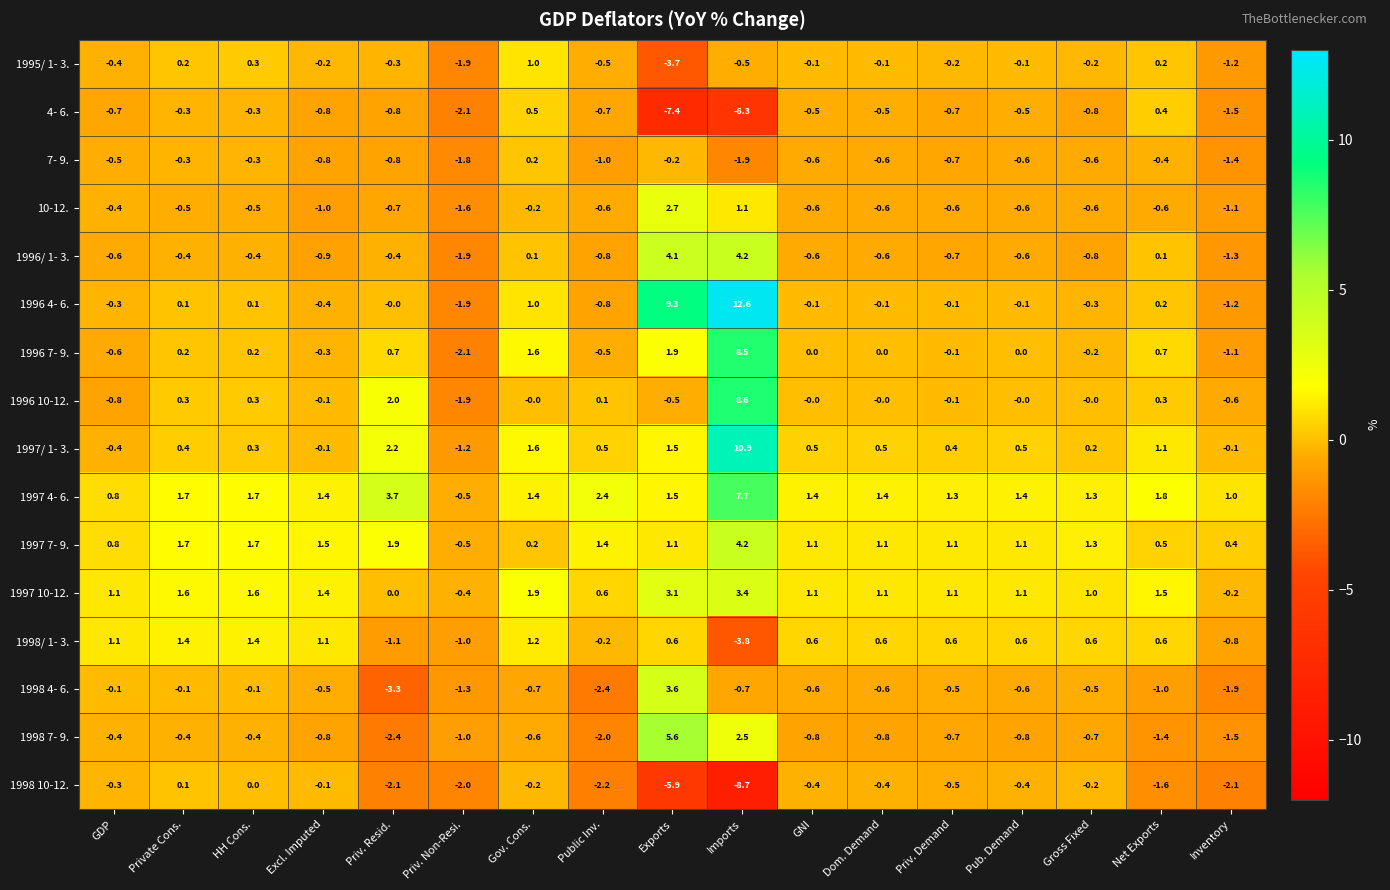

At how many categories does at least one series exceed 3?

3